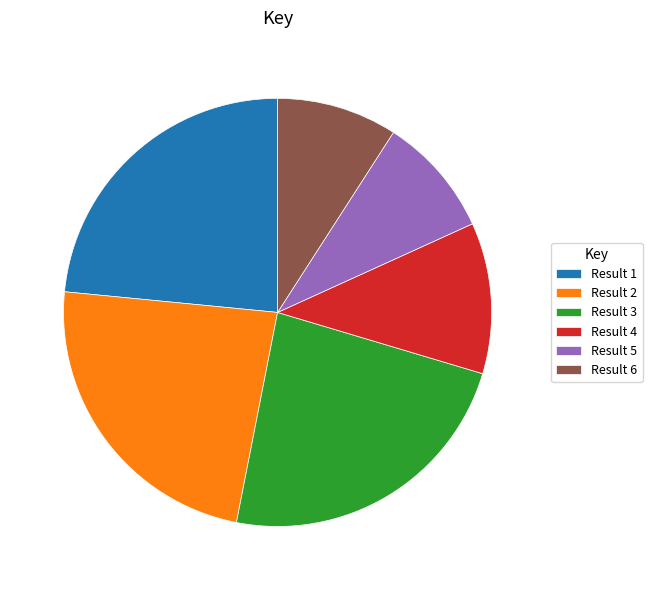

How many segments does this pie chart have?

6